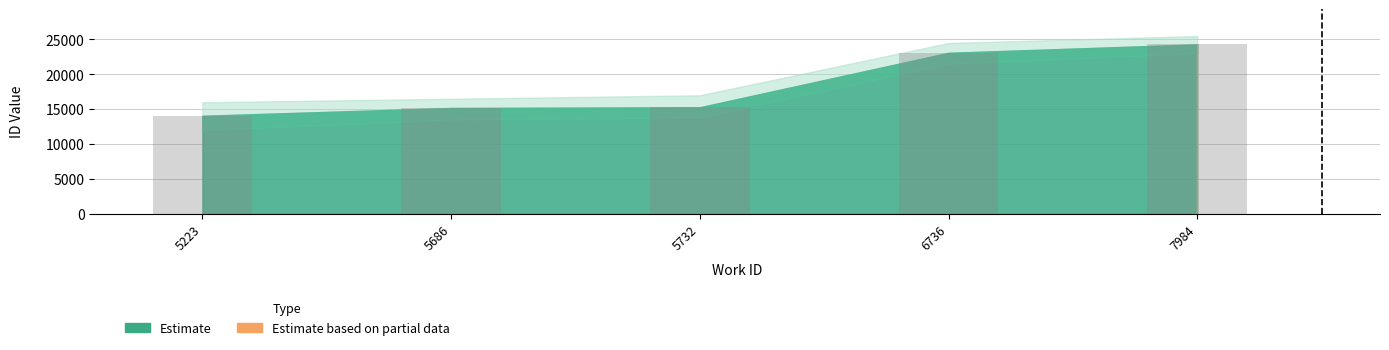

At which category does the chart reach its minimum across all series?

5223